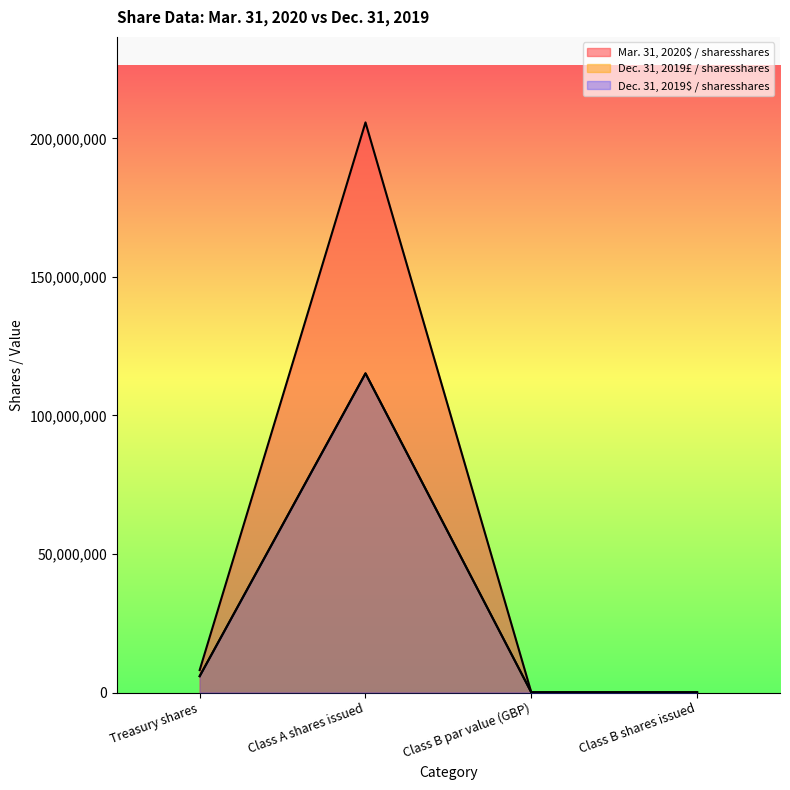

How many lines are shown in the chart?

3